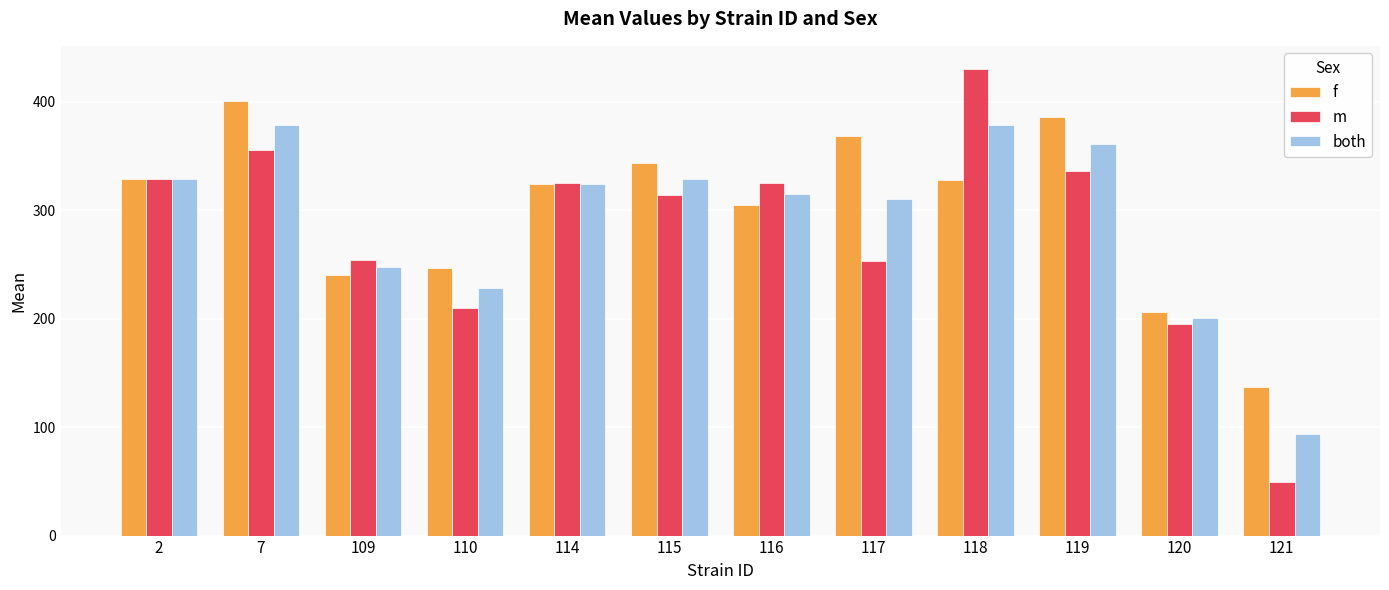

What is the maximum value shown in the chart?

429.9